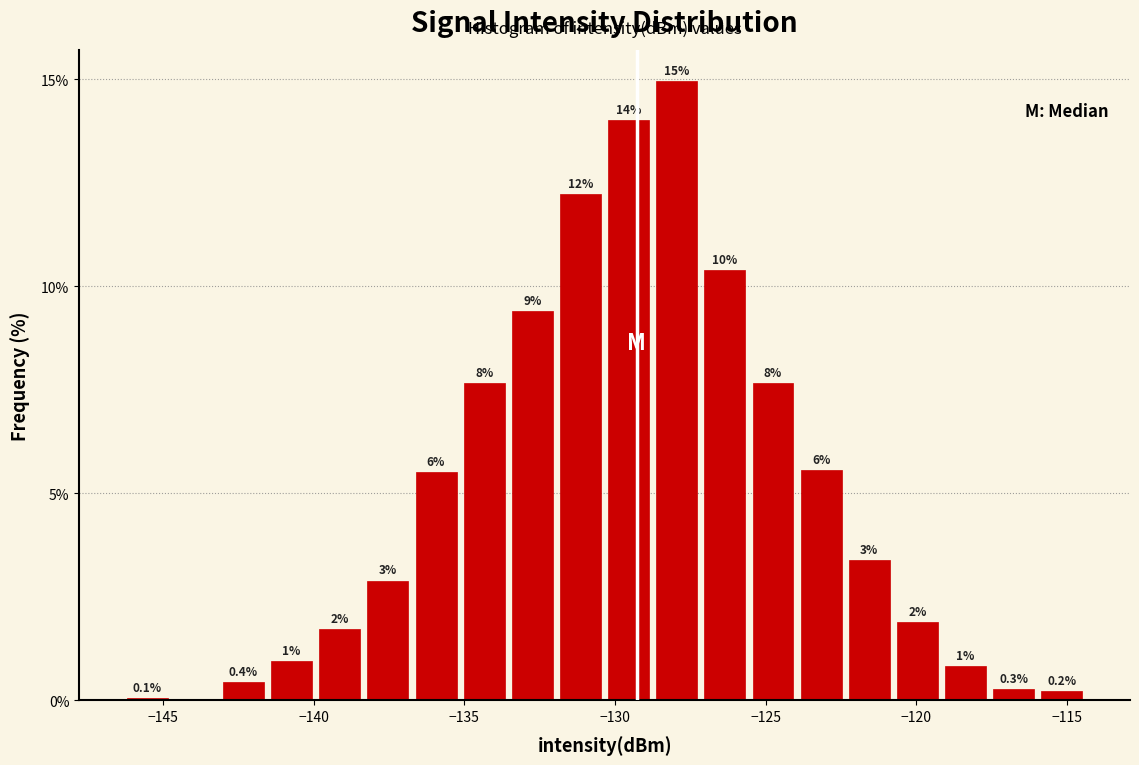

Read against the x-axis, roughly where is the centre of the tallest bar?

-128.0